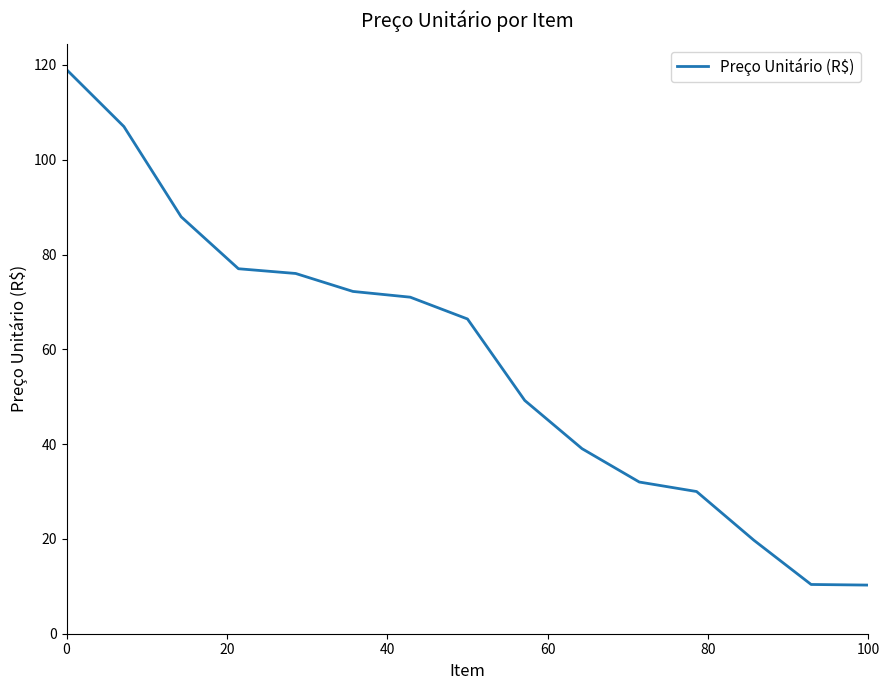

What is the difference between the second highest and minimum values?

96.7